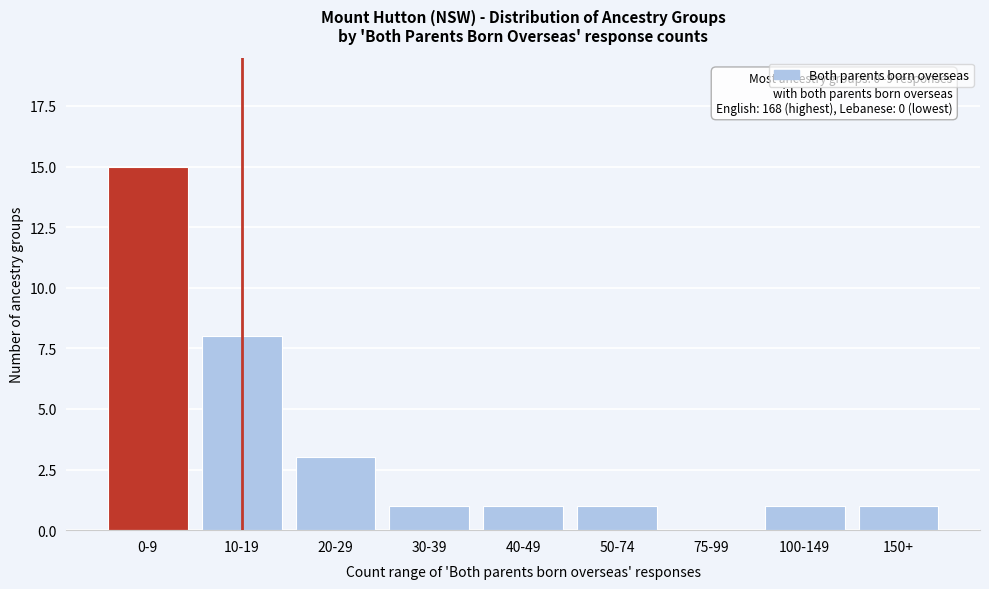

Reading left to right, extract all data points from this chart.

0-9=15	10-19=8	20-29=3	30-39=1	40-49=1	50-74=1	75-99=0	100-149=1	150+=1